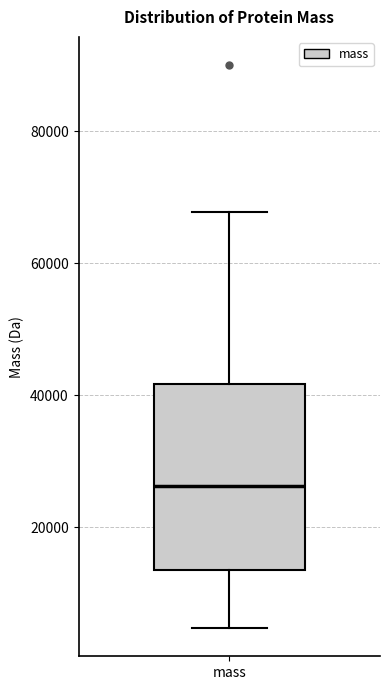

Read this box plot against the y-axis: the position of the median line, the range covered by the box, and the ends of both whiskers. The values are not printed on the chart, so give them approximately, as read against the axis.

median 26000, box 14000 to 42000, whiskers 4000 to 68000